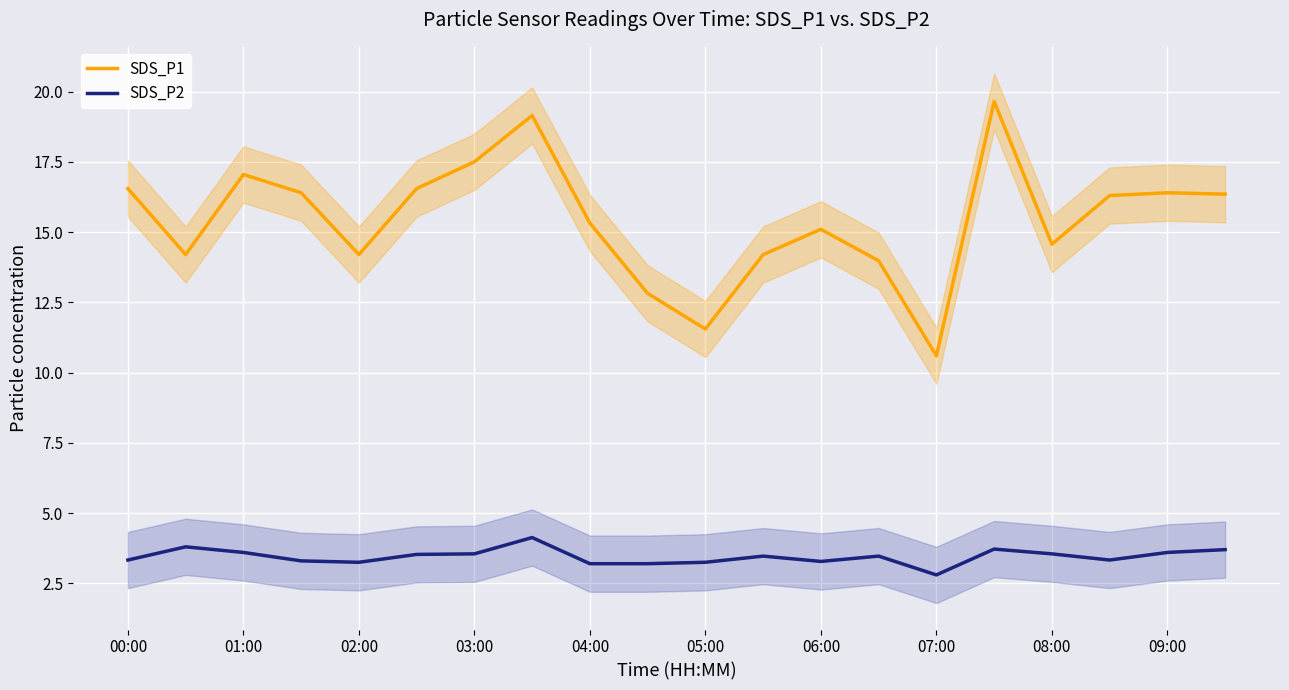

In SDS_P1, how many points are higher than both neighbors (excluding endpoints)?

5